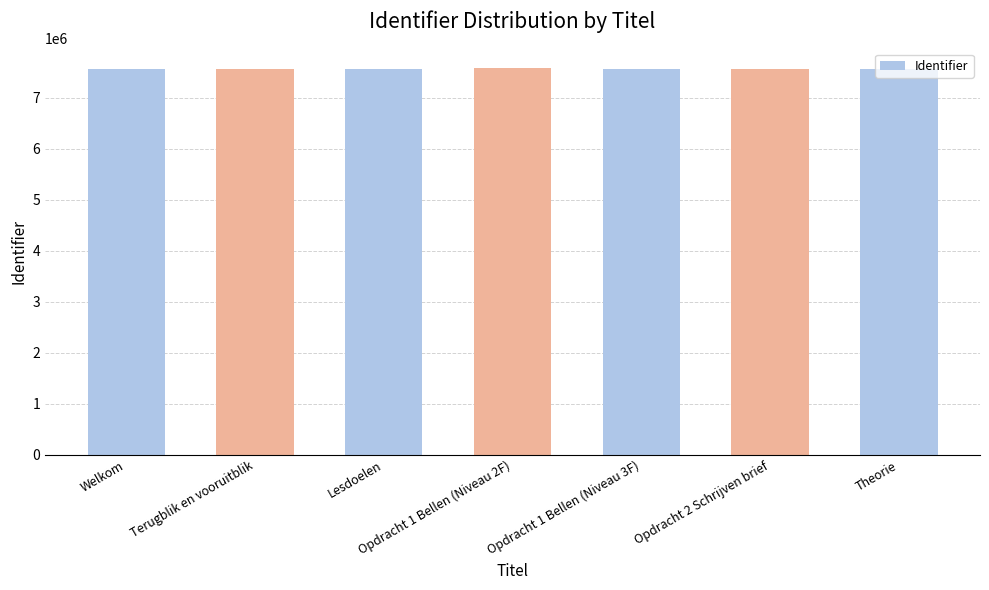

What is the label of the 2nd bar from the left?

Terugblik en vooruitblik